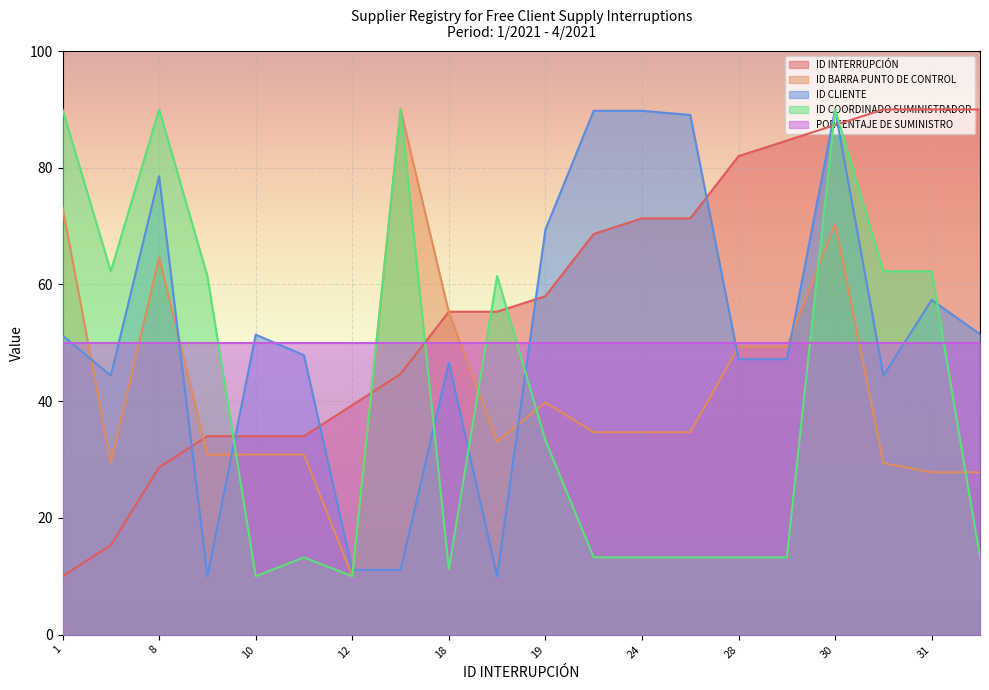

At 24, list the series in order from smallest to largest.

ID COORDINADO SUMINISTRADOR, ID BARRA PUNTO DE CONTROL, PORCENTAJE DE SUMINISTRO, ID INTERRUPCIÓN, ID CLIENTE